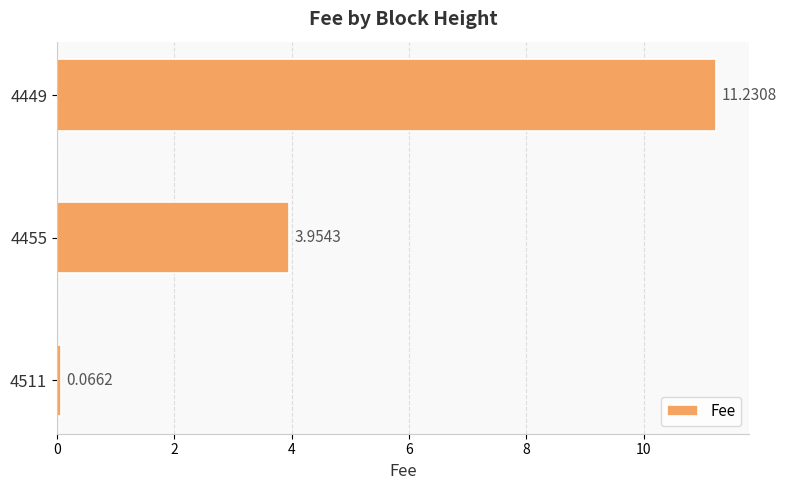

How many categories are shown in the chart?

3